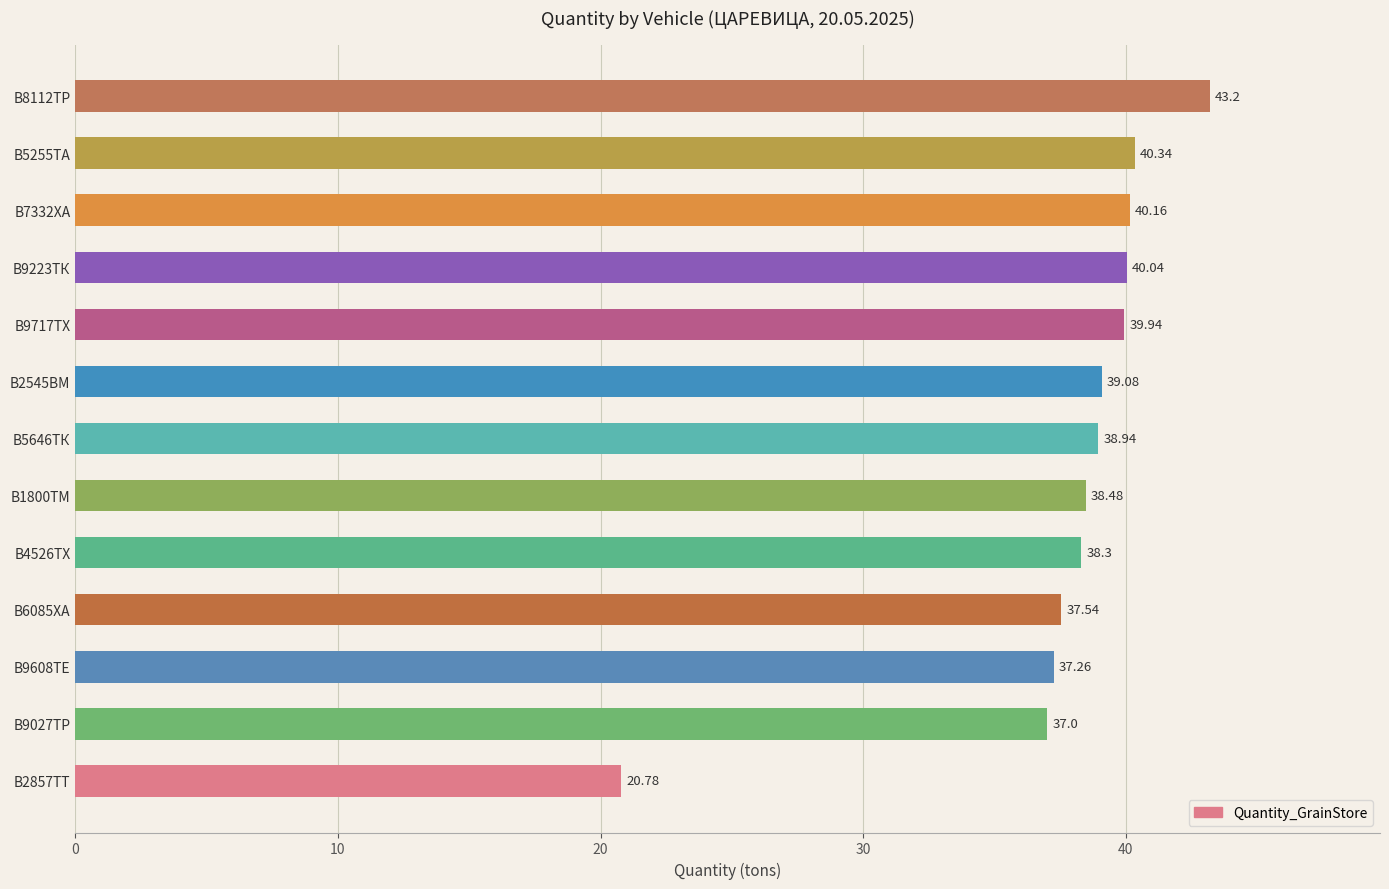

Approximately how many times larger is the value at В7332ХА compared to В5255ТА?

1.0